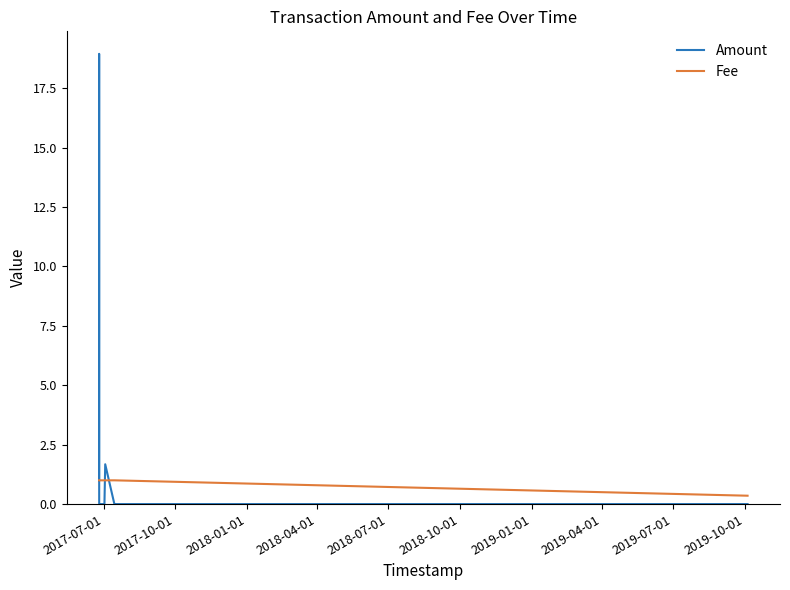

Rank the series by their maximum value, from lowest to highest.

Fee, Amount